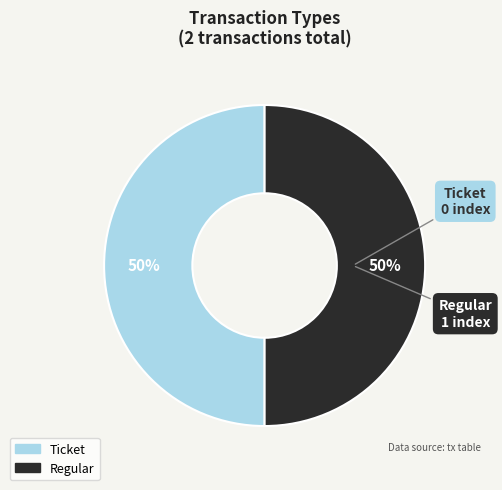

Combined, do Ticket and Regular account for over 50%?

Yes